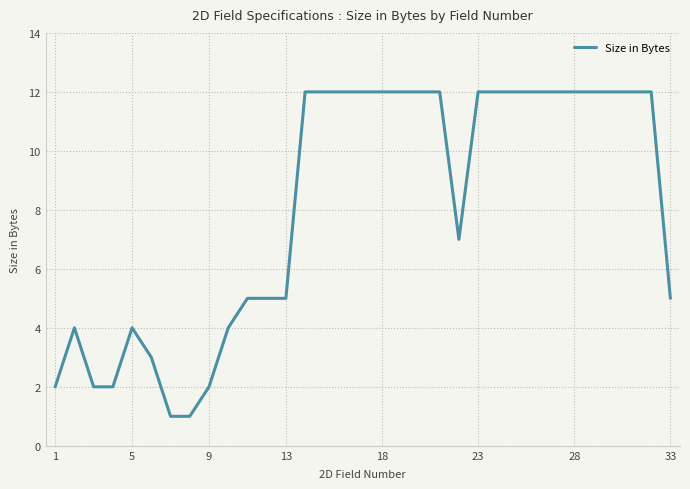

What is the difference between the maximum and minimum values?

11